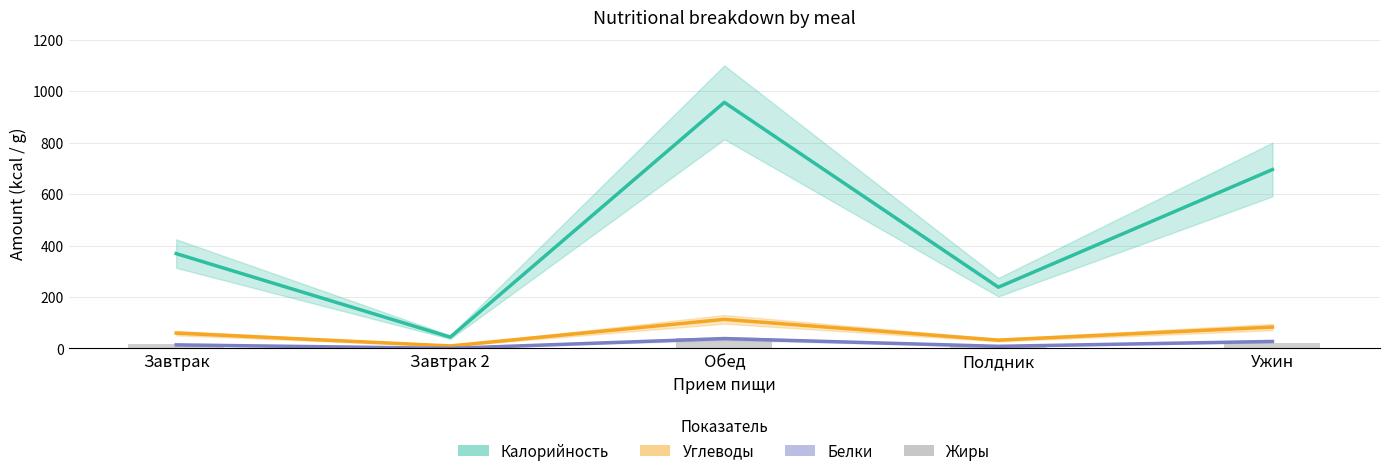

Rank the categories by Жиры value from lowest to highest.

Завтрак 2, Полдник, Завтрак, Ужин, Обед